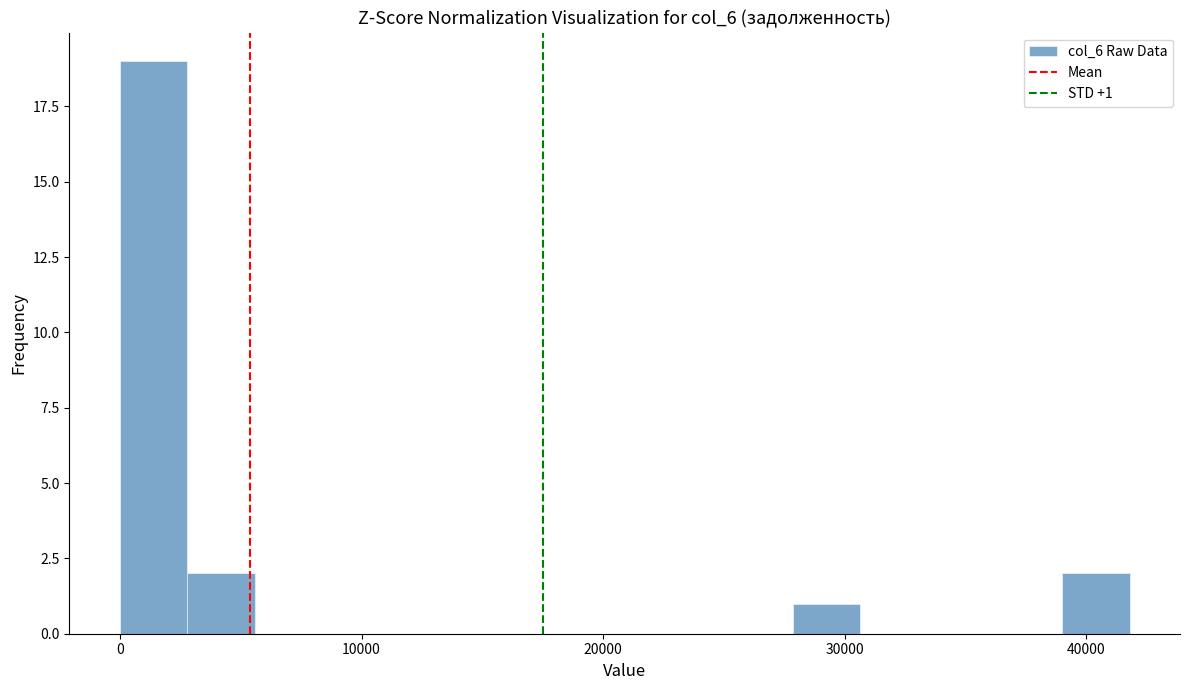

Read against the x-axis, roughly where is the centre of the tallest bar?

1000